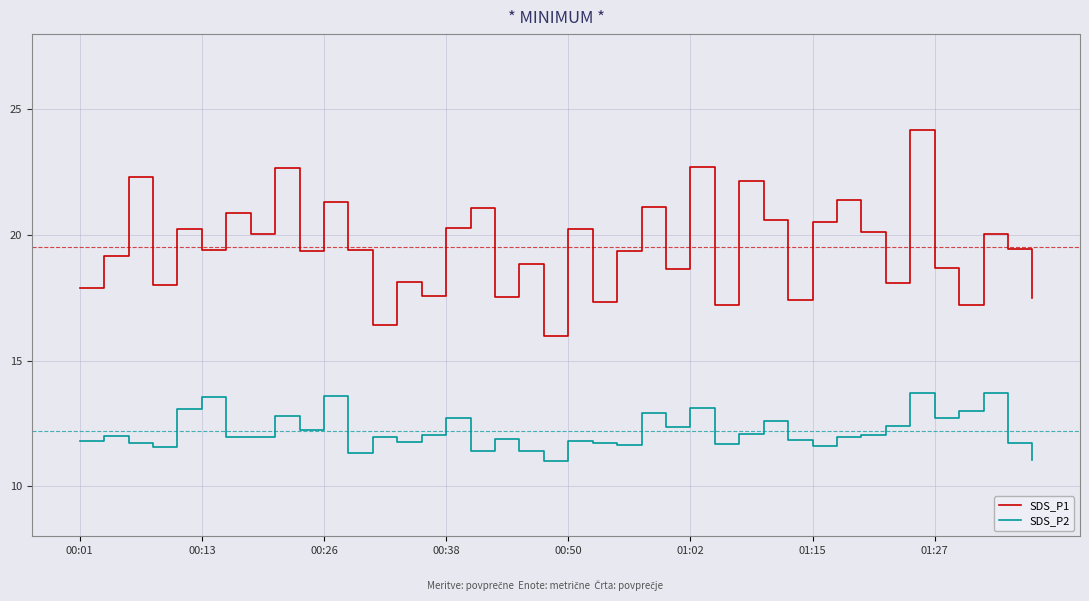

What is the difference between the maximum and minimum values in the SDS_P1 series?

8.2